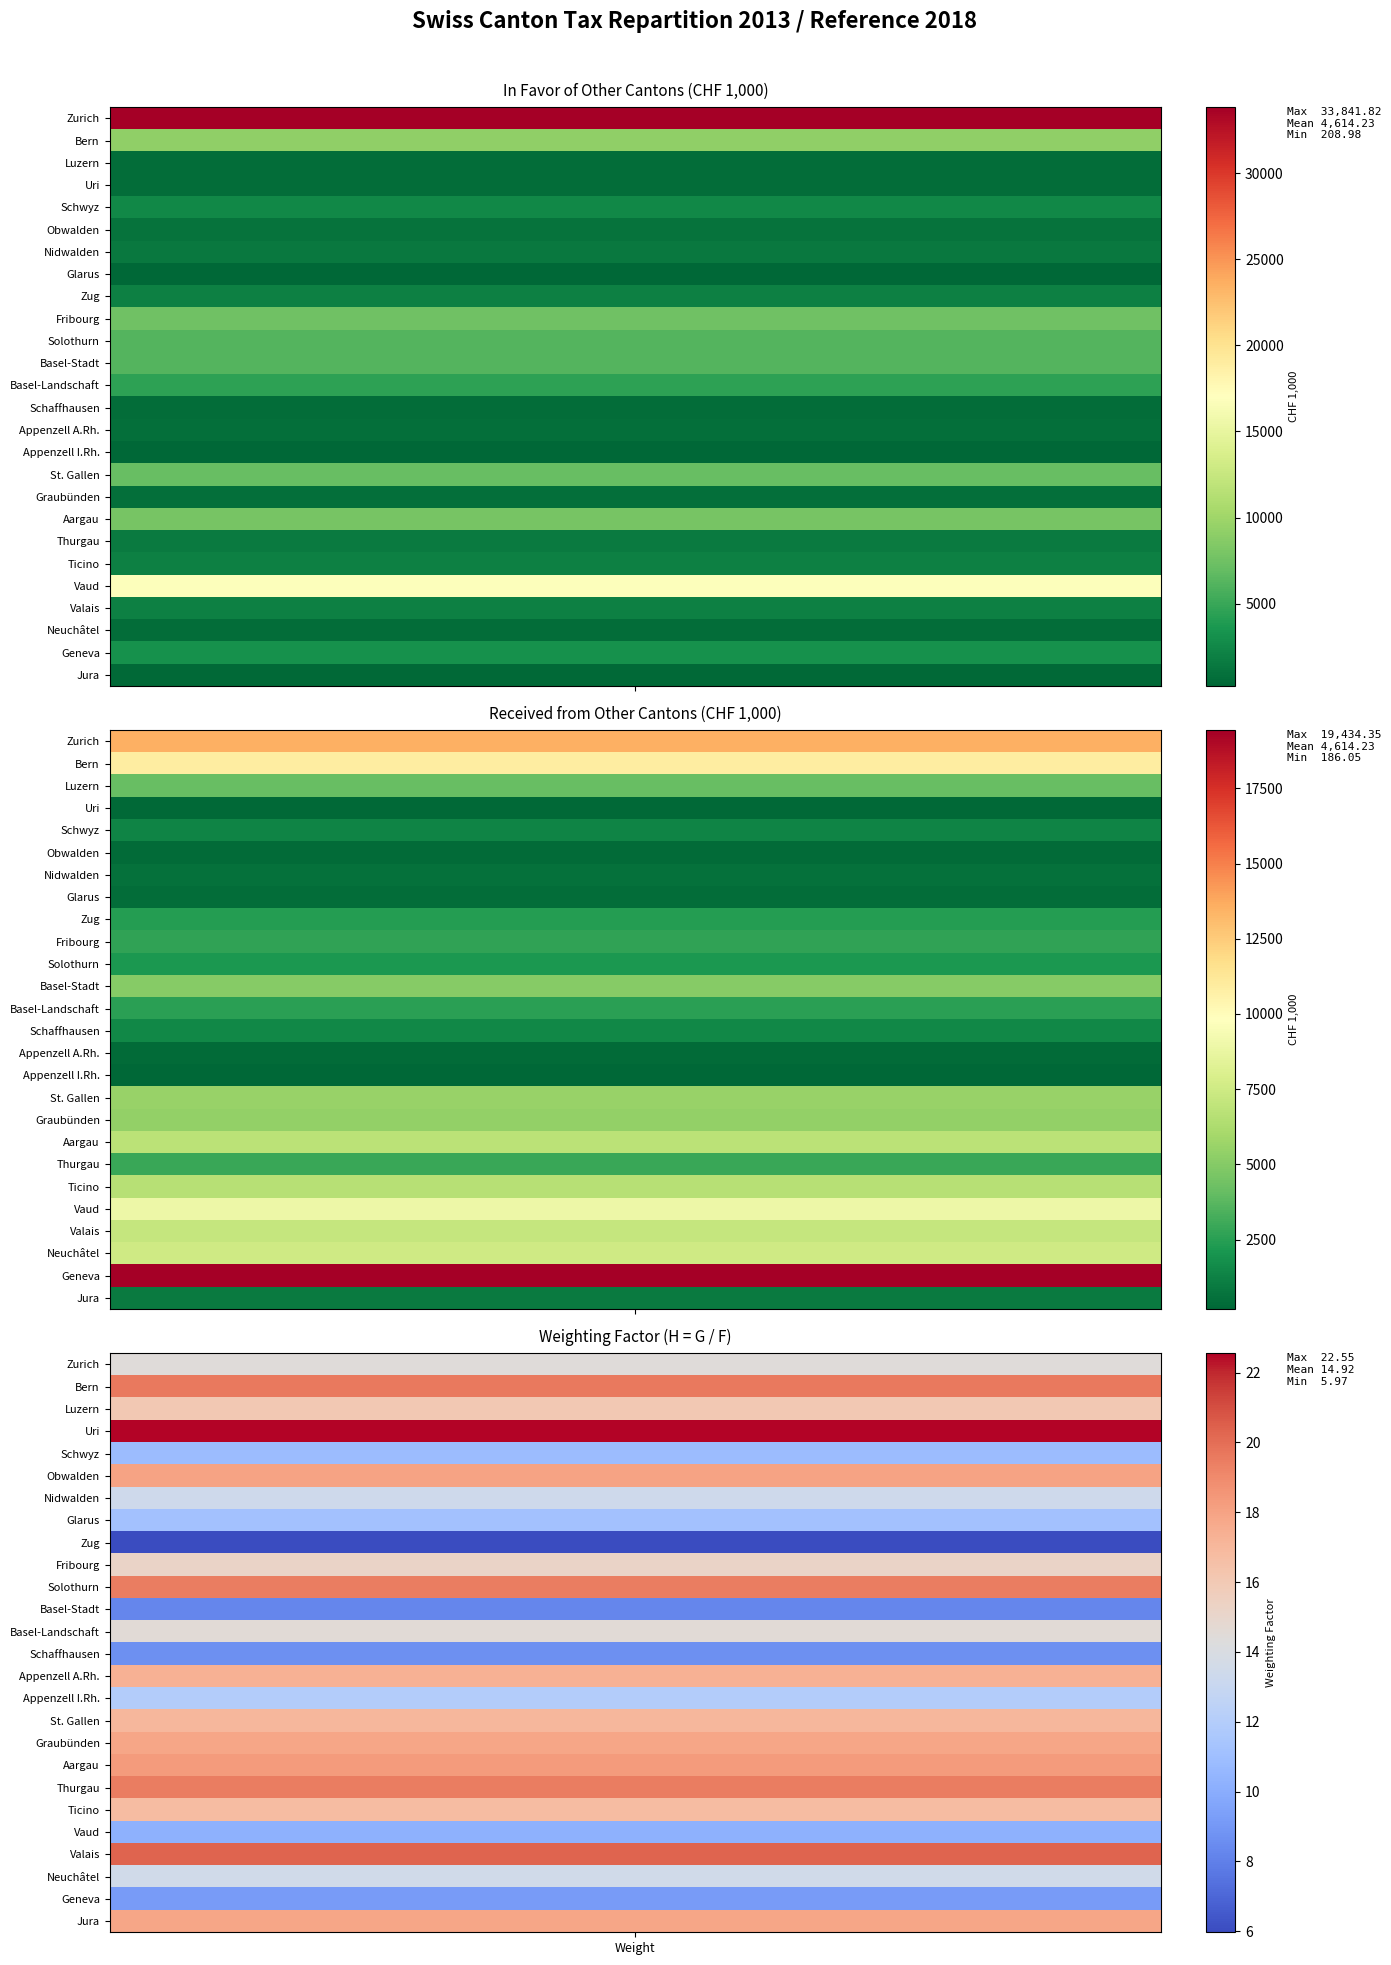

At 5, list the series in order from largest to smallest.

in_favor, received, weighting